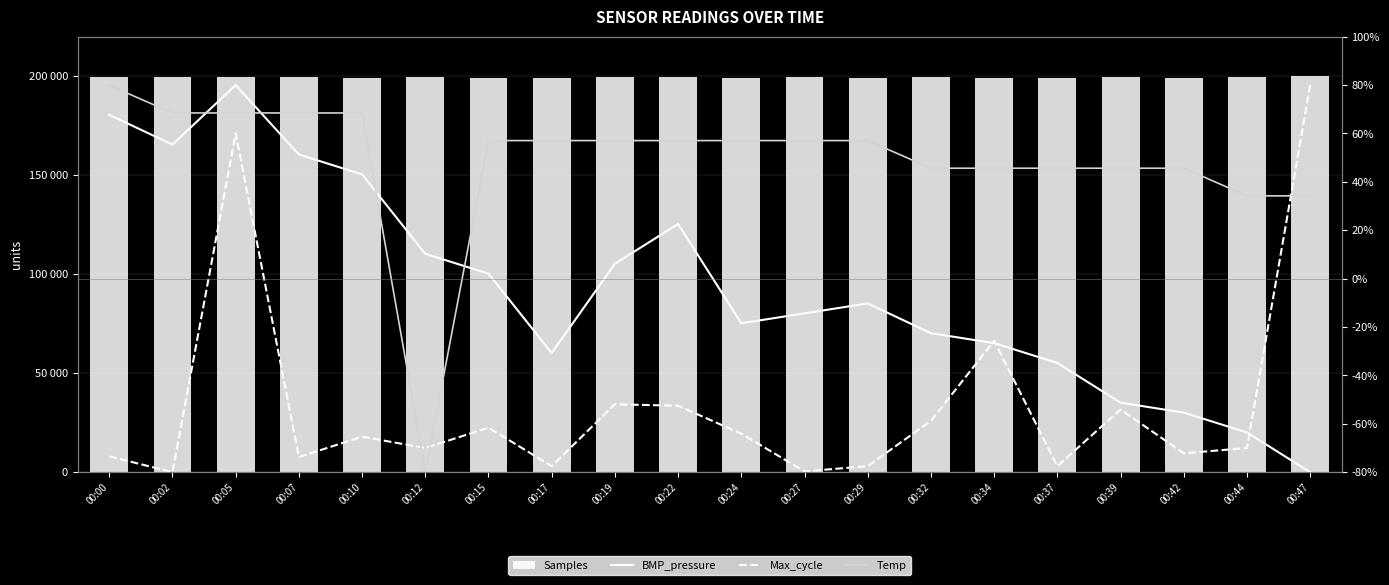

What are all the series names shown in the legend?

Samples, BMP_pressure, Max_cycle, Temp